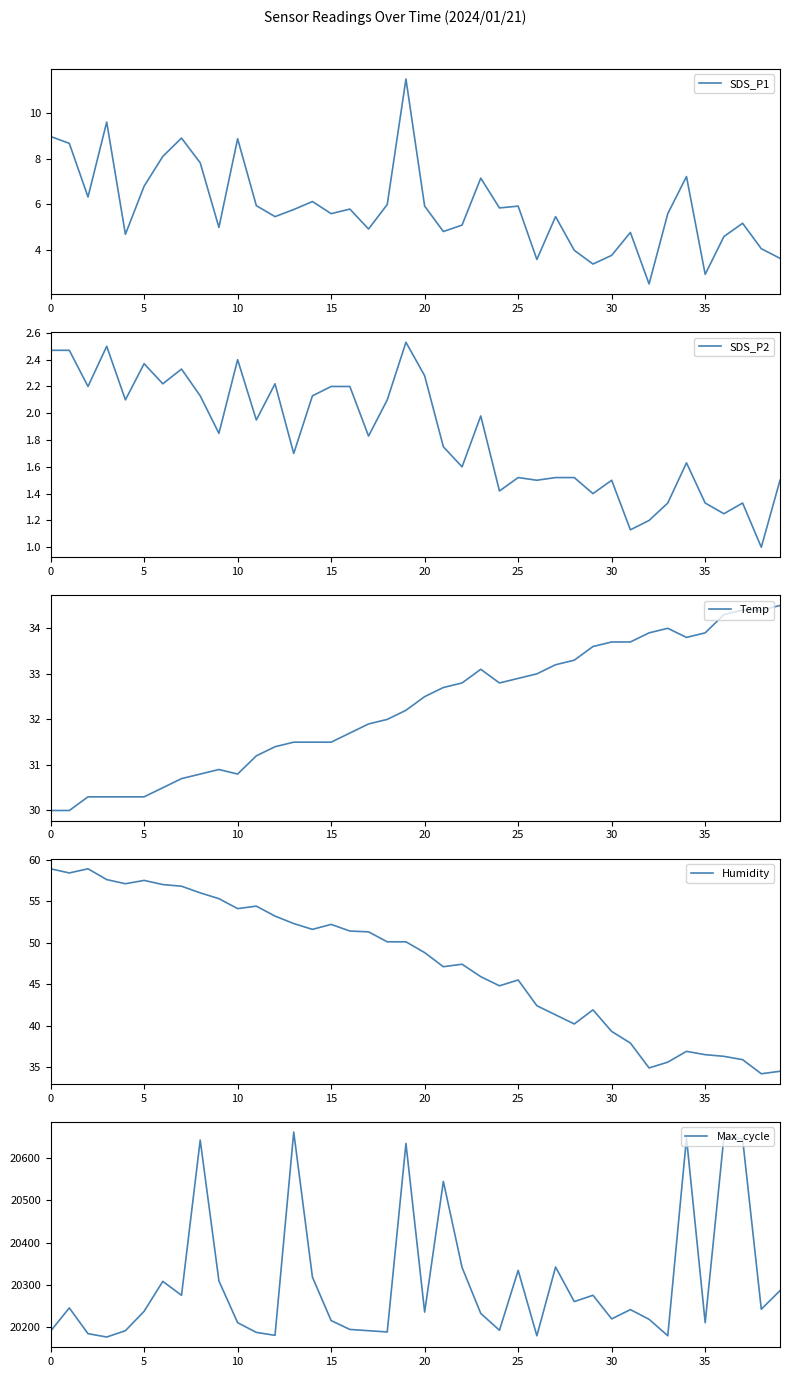

What is the total value across all series at 15?

20276.0